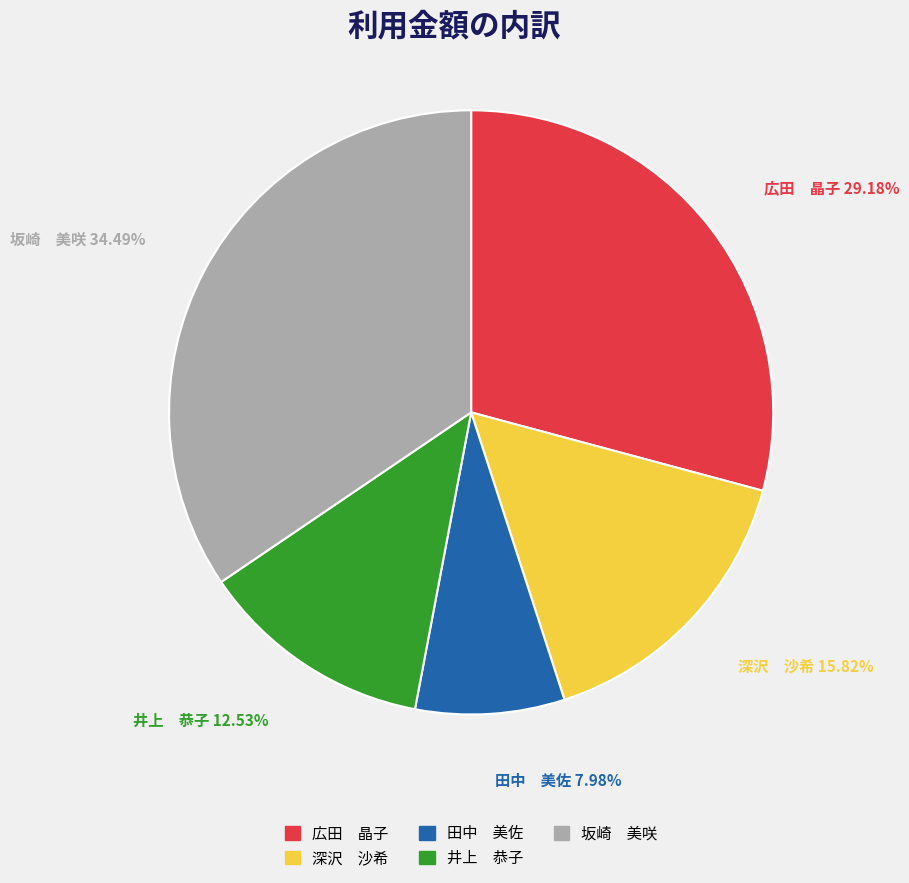

Rank the categories by value from lowest to highest.

田中 美佐, 井上 恭子, 深沢 沙希, 広田 晶子, 坂崎 美咲